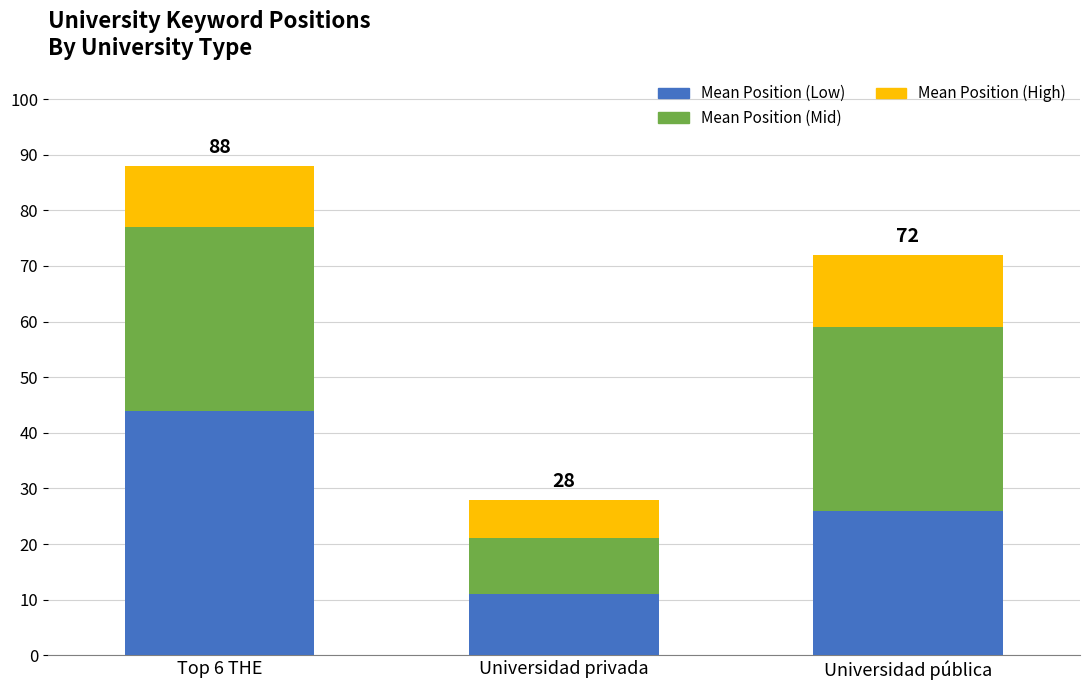

Read the Mean Position (Low) value at Universidad privada.

11